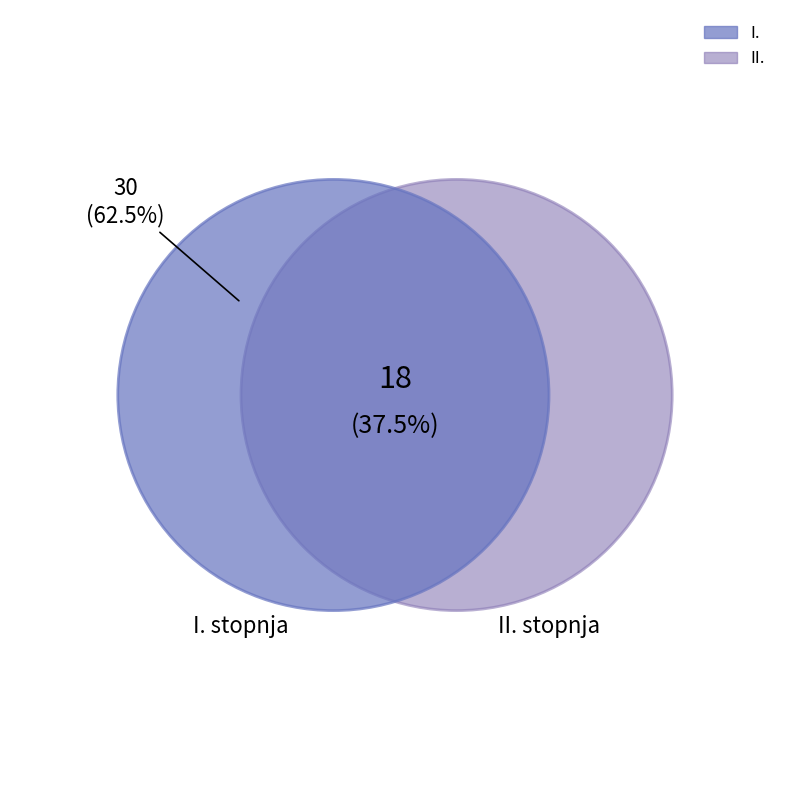

What is the ratio of the value at II. to the value at I.?

0.6